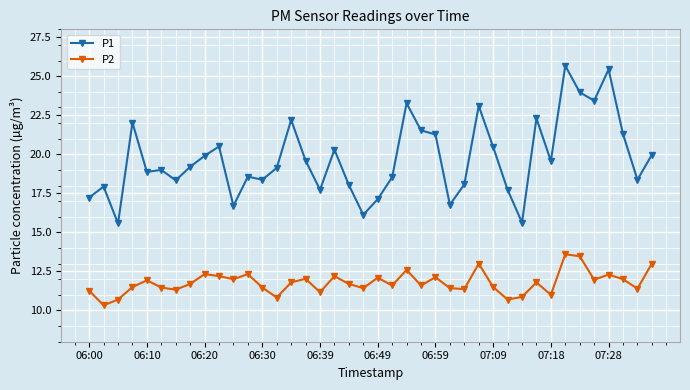

What is the maximum value shown in the chart?

25.7